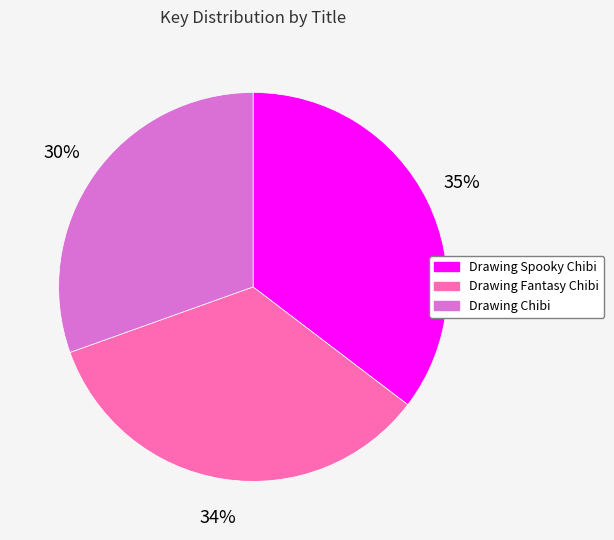

How many segments does this pie chart have?

3